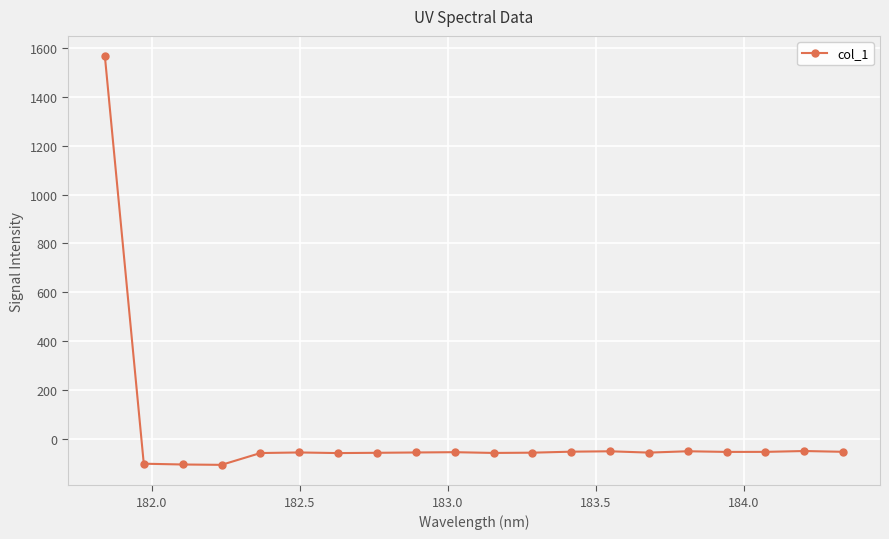

What is the maximum value shown in the chart?

1566.1